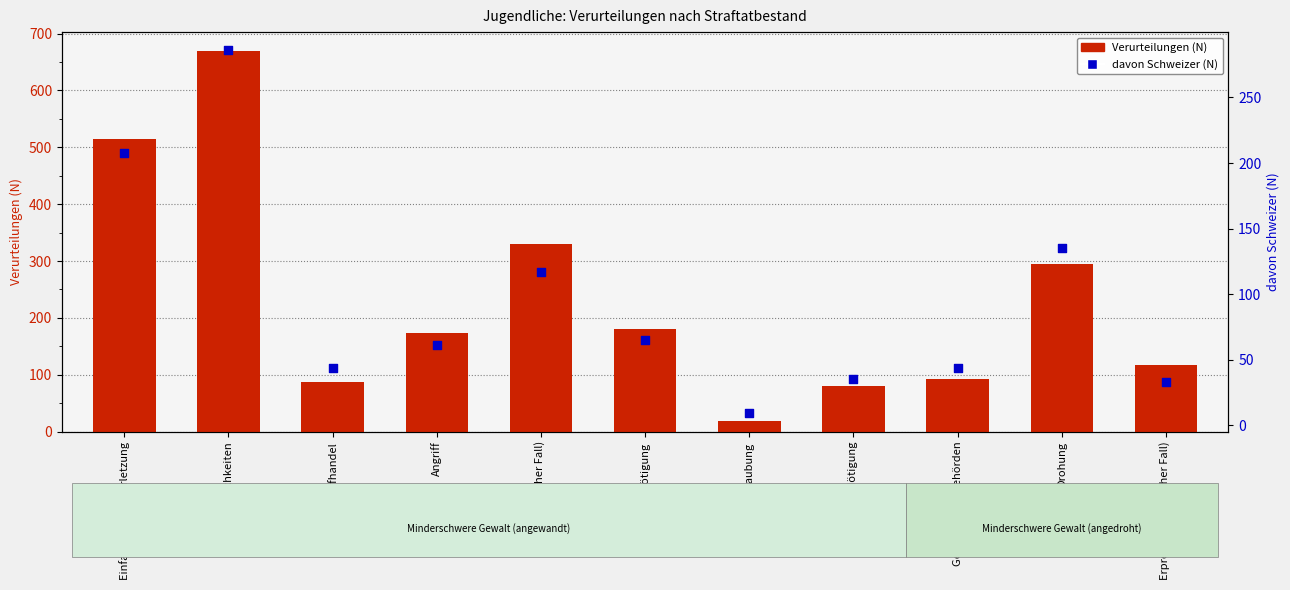

Which series reaches the maximum Y coordinate?

Verurteilungen (N)